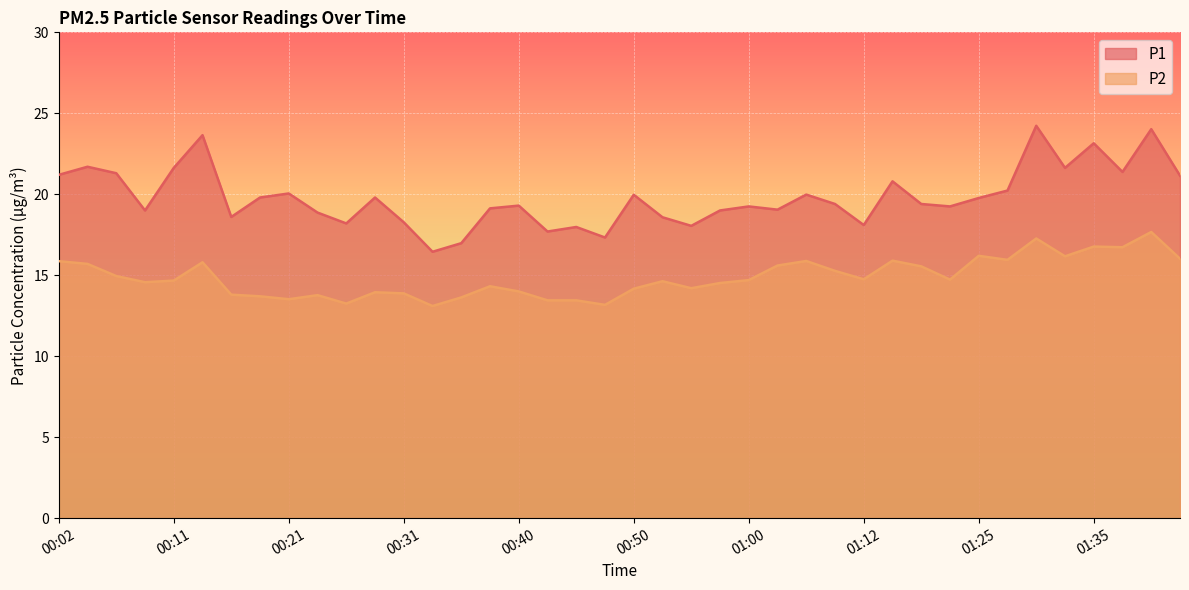

Reading right to left, transcribe all the data shown in this chart.

P1: 21.1	24.0	21.4	23.1	21.6	24.2	20.2	19.8	19.2	19.4	20.8	18.1	19.4	20.0	19.1	19.2	19.0	18.1	18.6	20.0	17.3	18.0	17.7	19.3	19.1	17.0	16.4	18.3	19.8	18.2	18.9	20.1	19.8	18.6	23.6	21.6	19.0	21.3	21.7	21.2
P2: 16.0	17.7	16.7	16.8	16.2	17.3	15.9	16.2	14.7	15.6	15.9	14.8	15.3	15.9	15.6	14.7	14.5	14.2	14.6	14.2	13.2	13.4	13.4	14.0	14.3	13.6	13.1	13.9	13.9	13.2	13.8	13.5	13.7	13.8	15.8	14.7	14.6	14.9	15.7	15.9